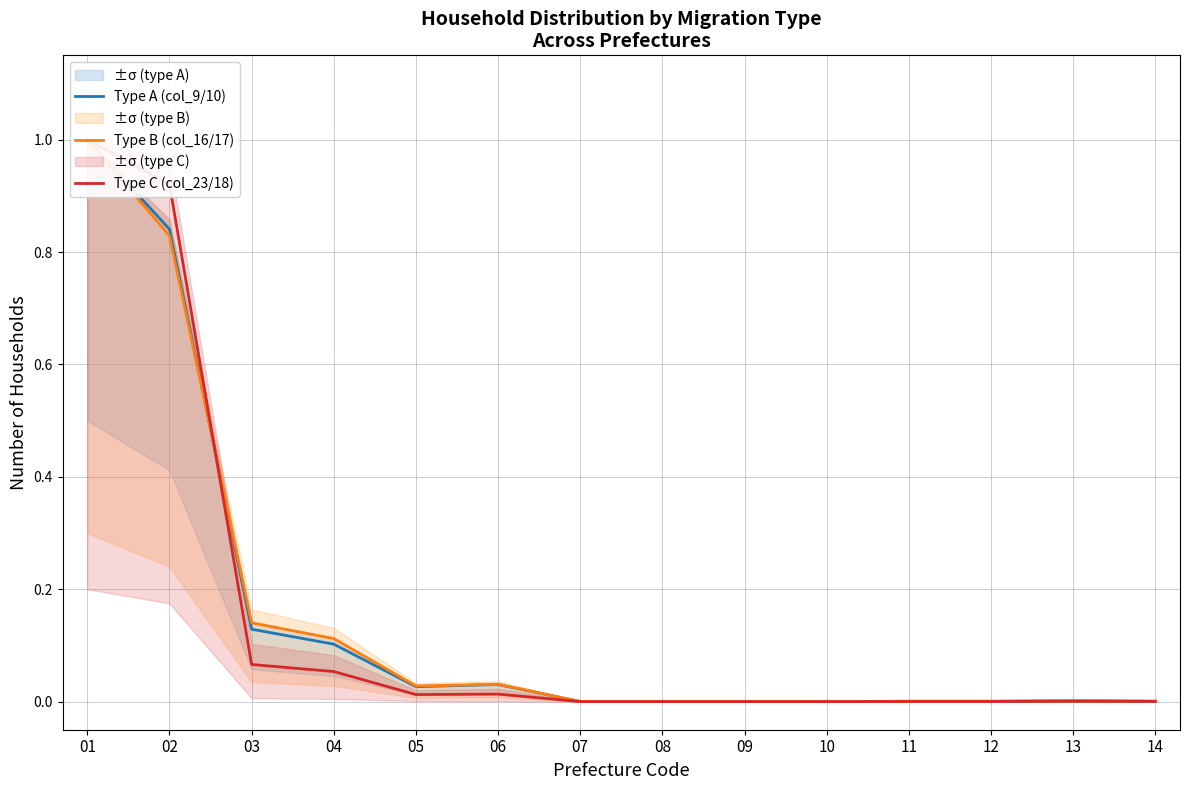

How many interior local peaks does the Type B (col_16/17) series have?

4